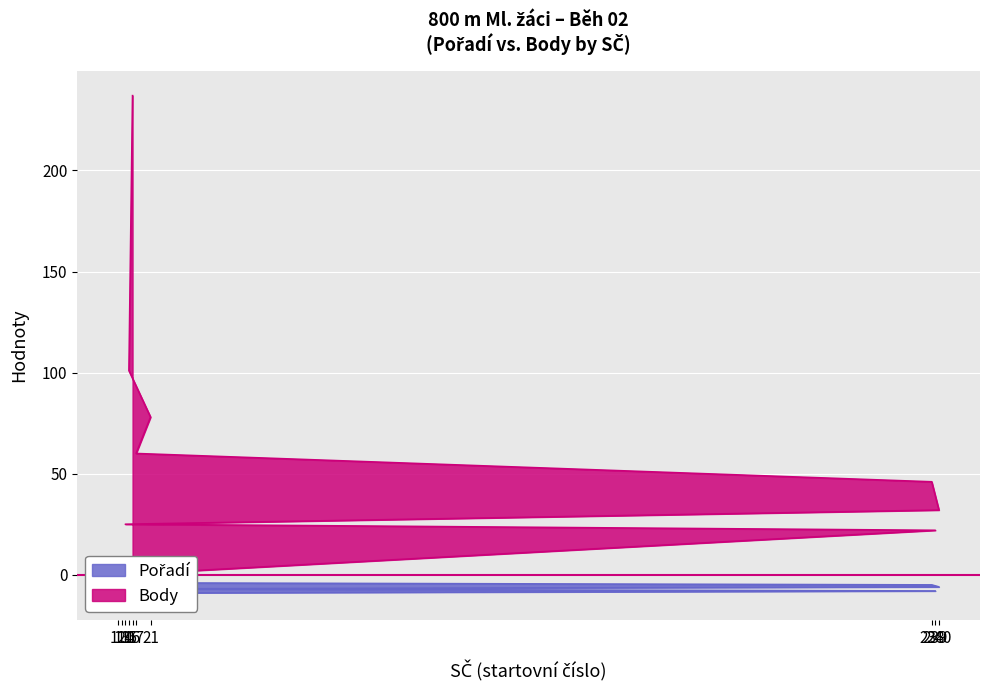

What is the maximum value for Pořadí?

-1